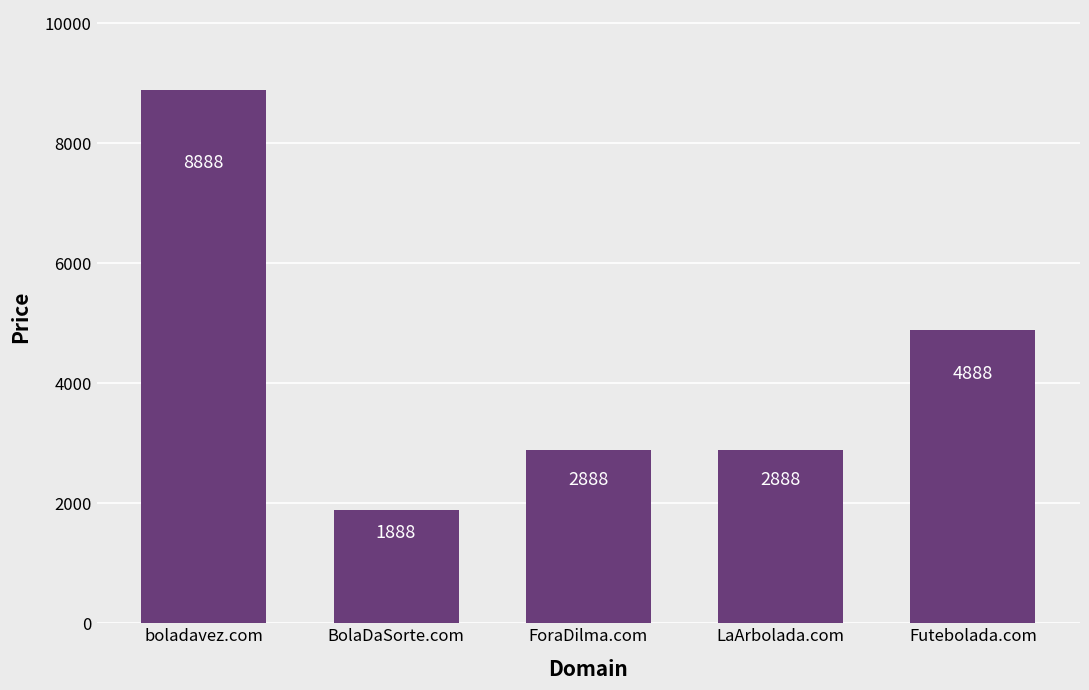

Read the value at boladavez.com.

8888